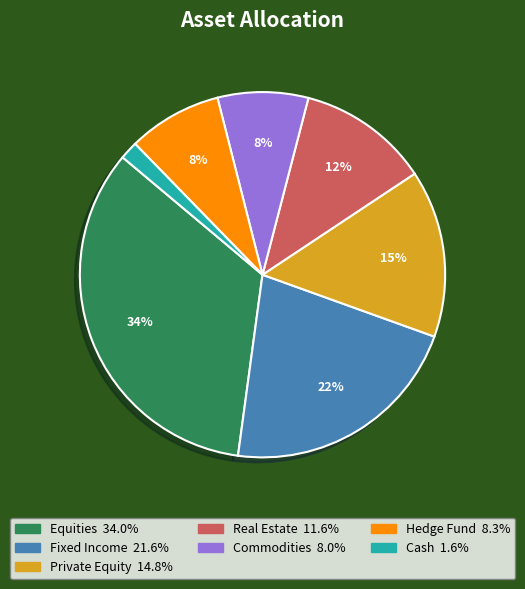

Which slice is the smallest?

Cash